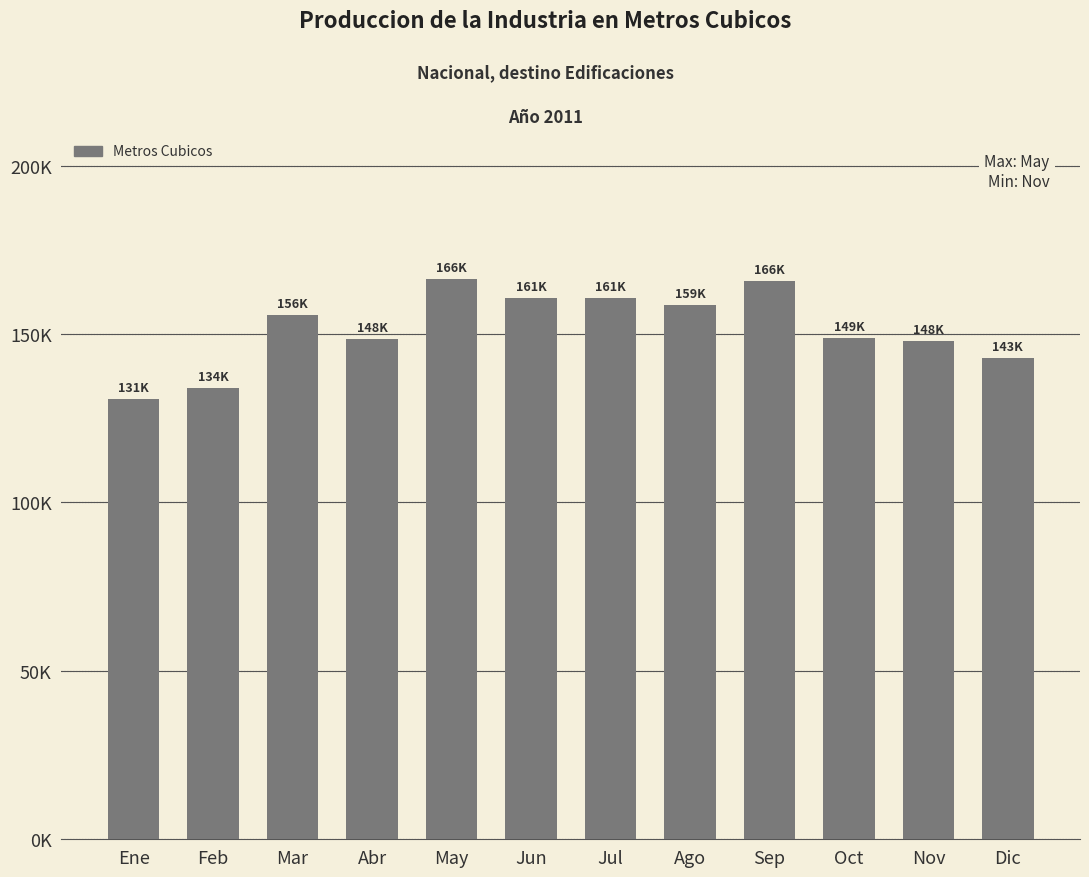

Does the chart contain any negative values?

No